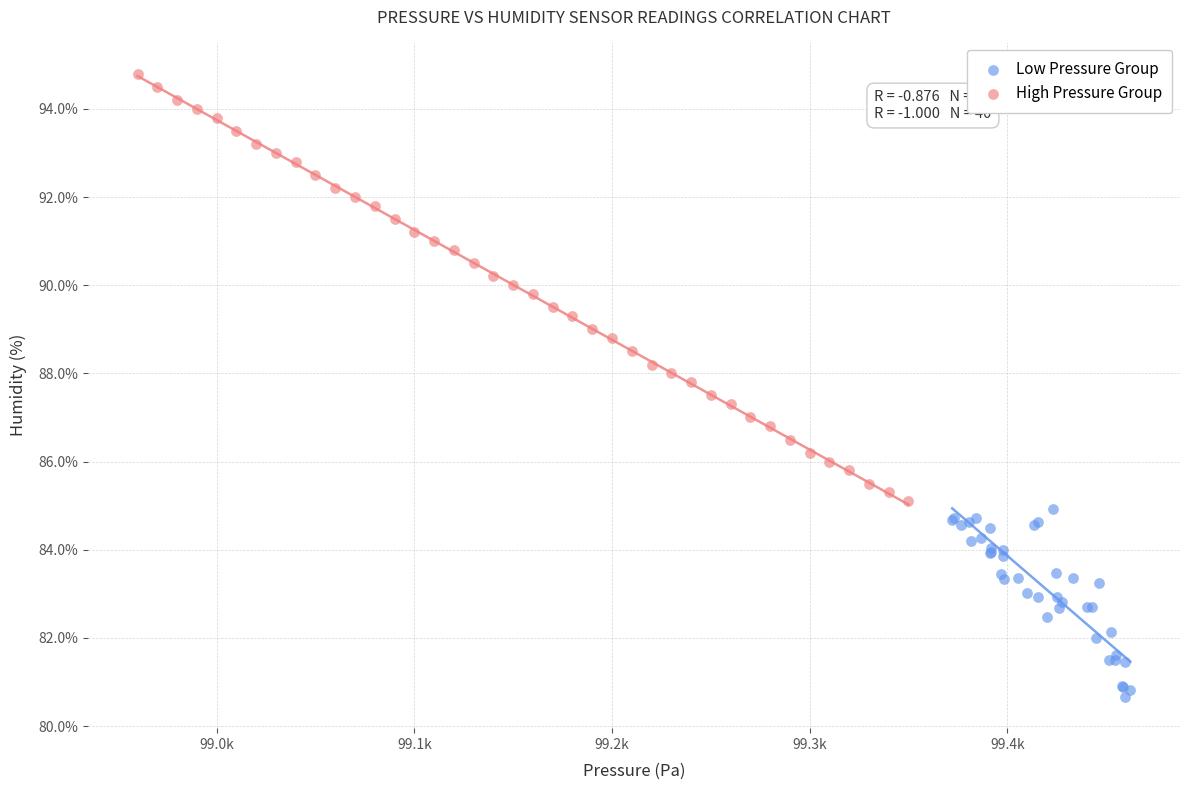

Which series has the widest spread of Y values?

High Pressure Group